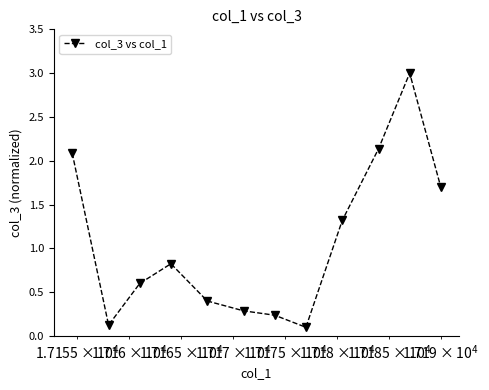

True or false: the data has more than 0 interior local peaks.

True